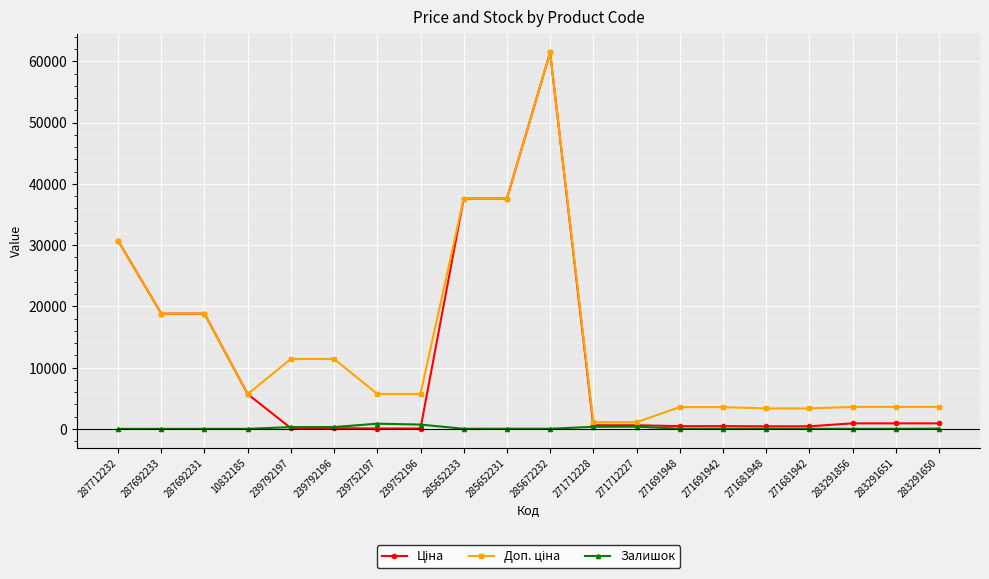

What is the total value across all series at 287692231?

37593.6